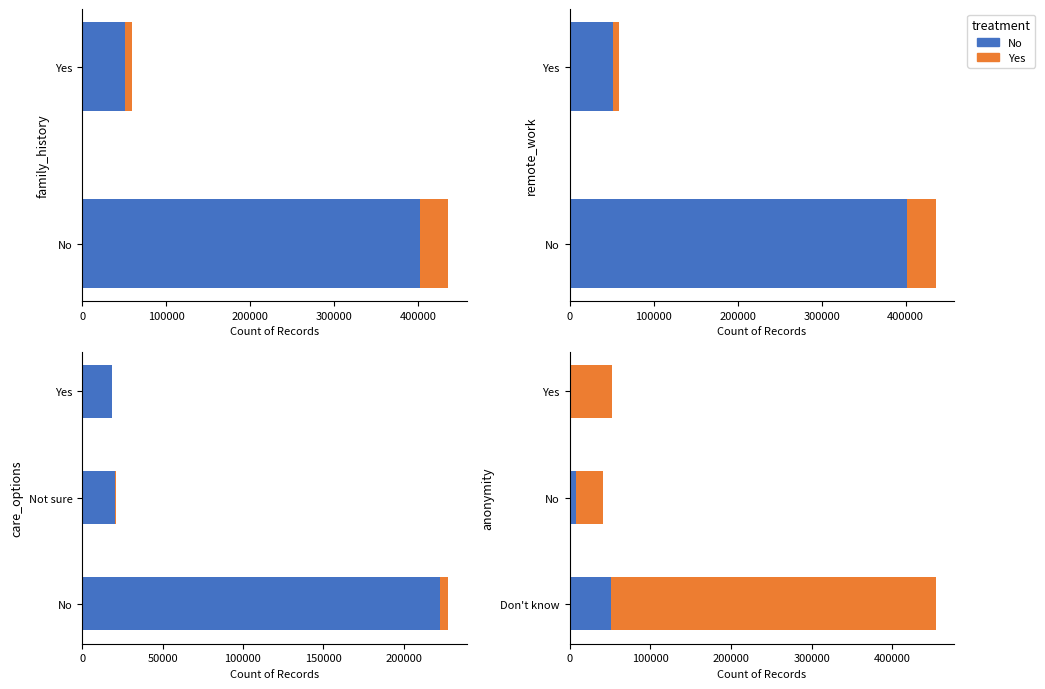

The No series shows 8072 at No. True or false?

True